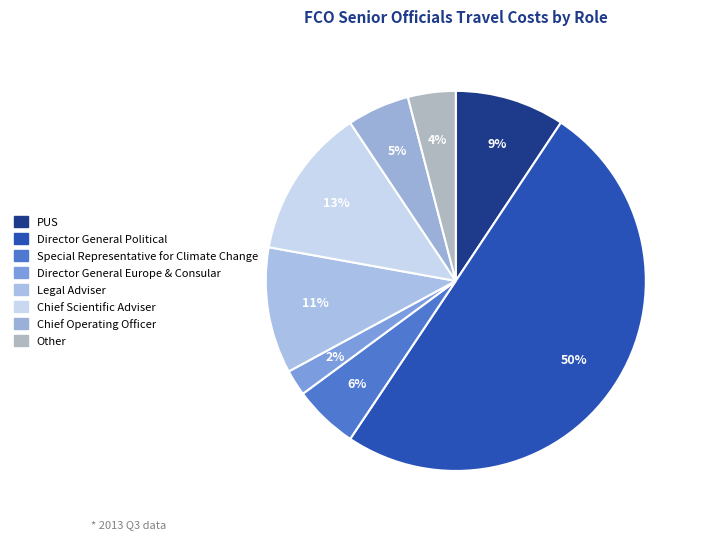

What is the majority slice?

Director General Political